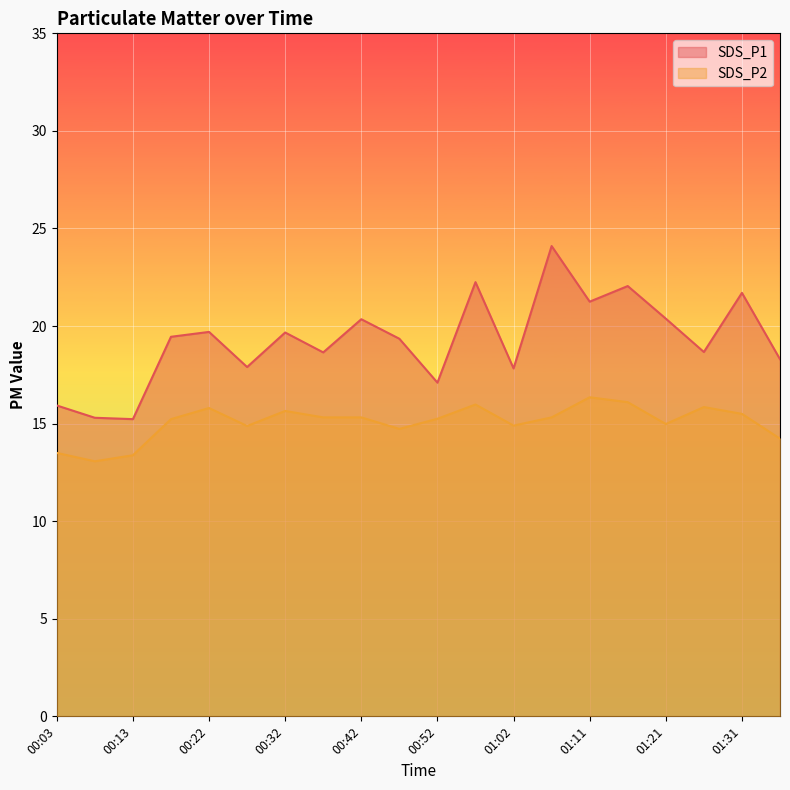

Between 00:03 and 00:57, which series saw the biggest shift?

SDS_P1